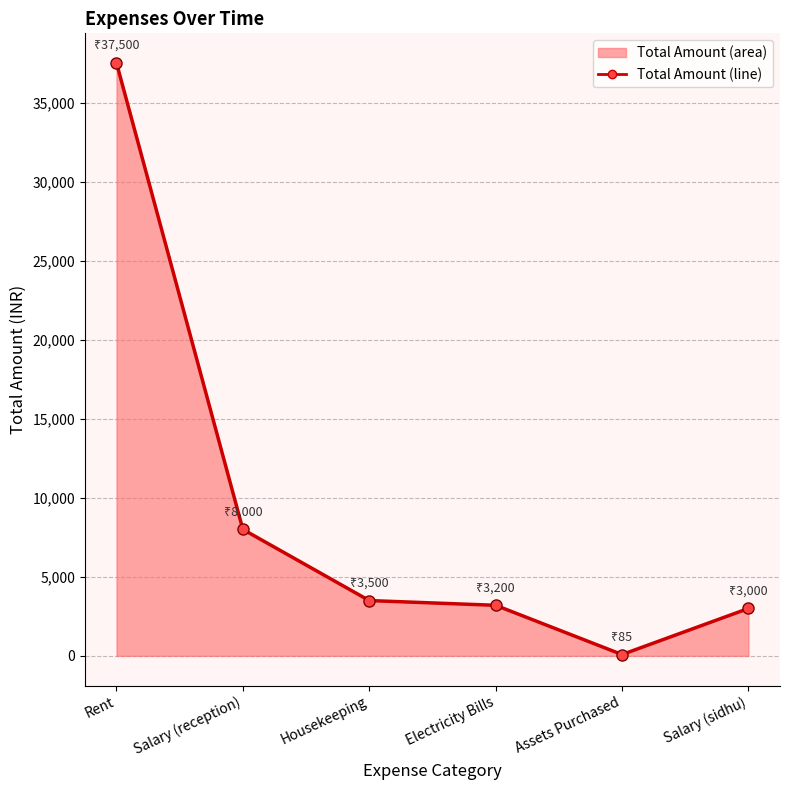

What is the change in value from Salary (reception) to Salary (sidhu)?

-5000